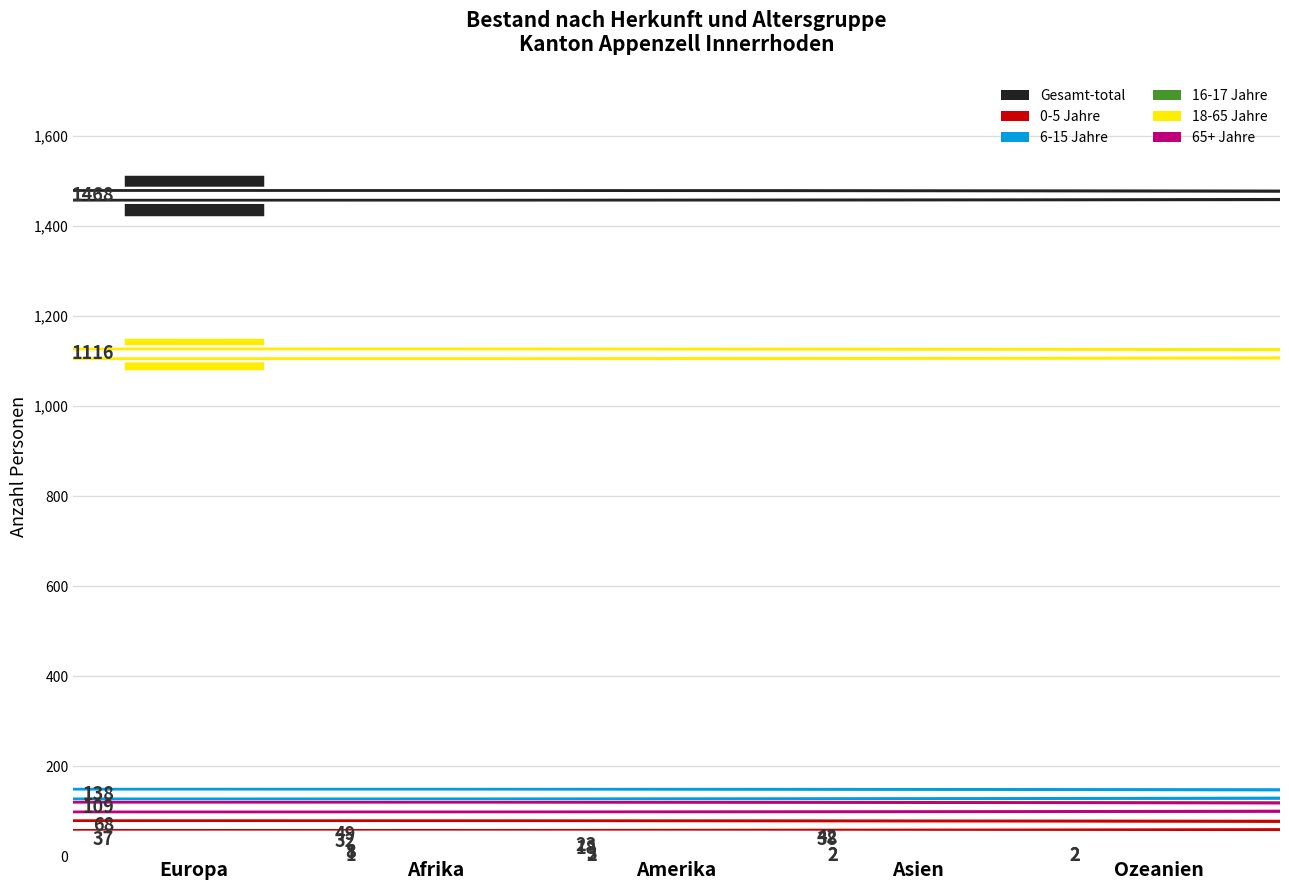

What is the label of the 2nd bar from the left?

Afrika